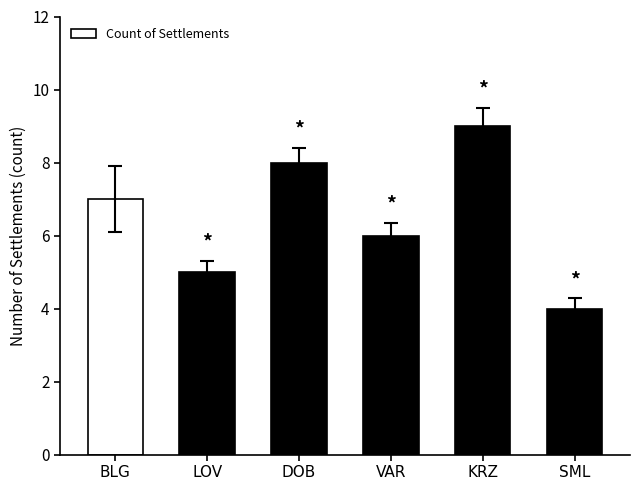

What value does the data have at обл. Кърджали?

9